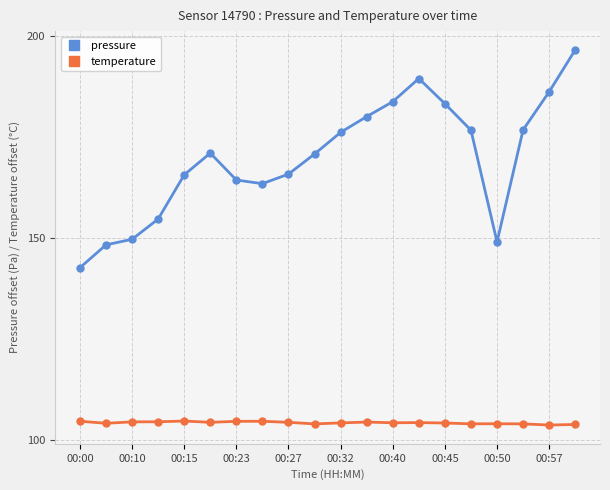

True or false: temperature and pressure intersect in this chart.

False